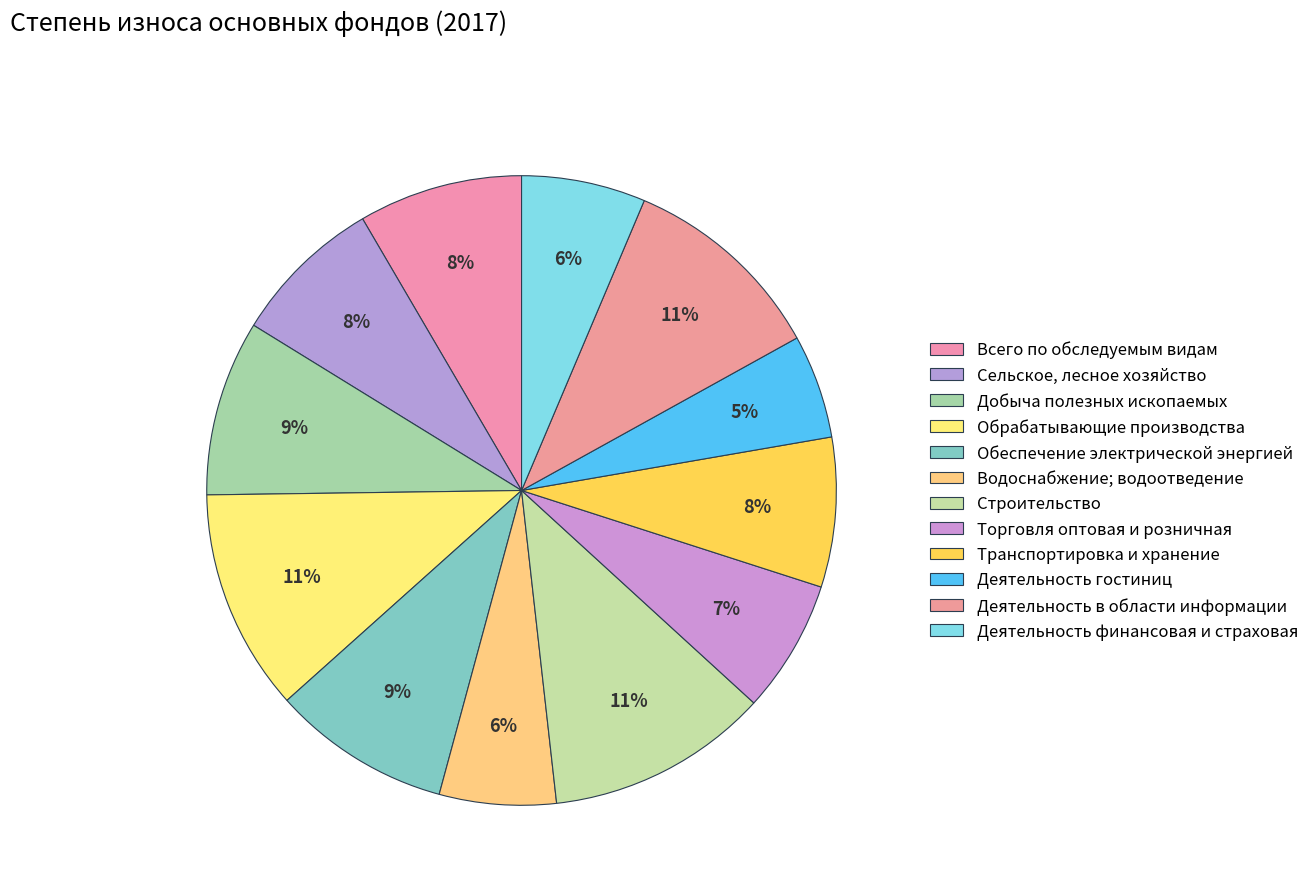

Which category has the biggest portion of the pie?

Строительство